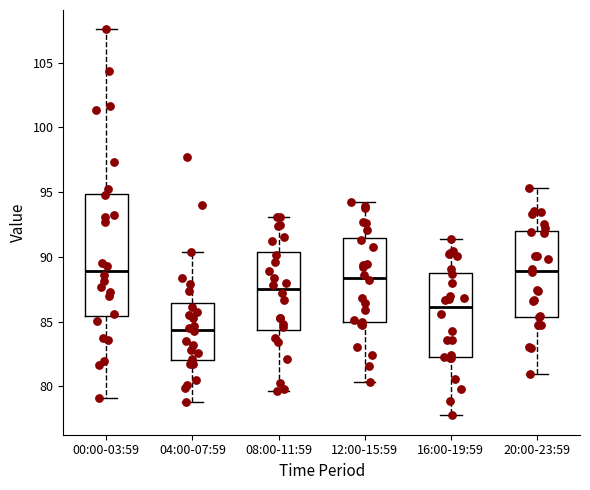

Where is the lower edge of the box for 04:00-07:59 on the y-axis? The values are not printed on the chart, so give them approximately, as read against the axis.

82.0